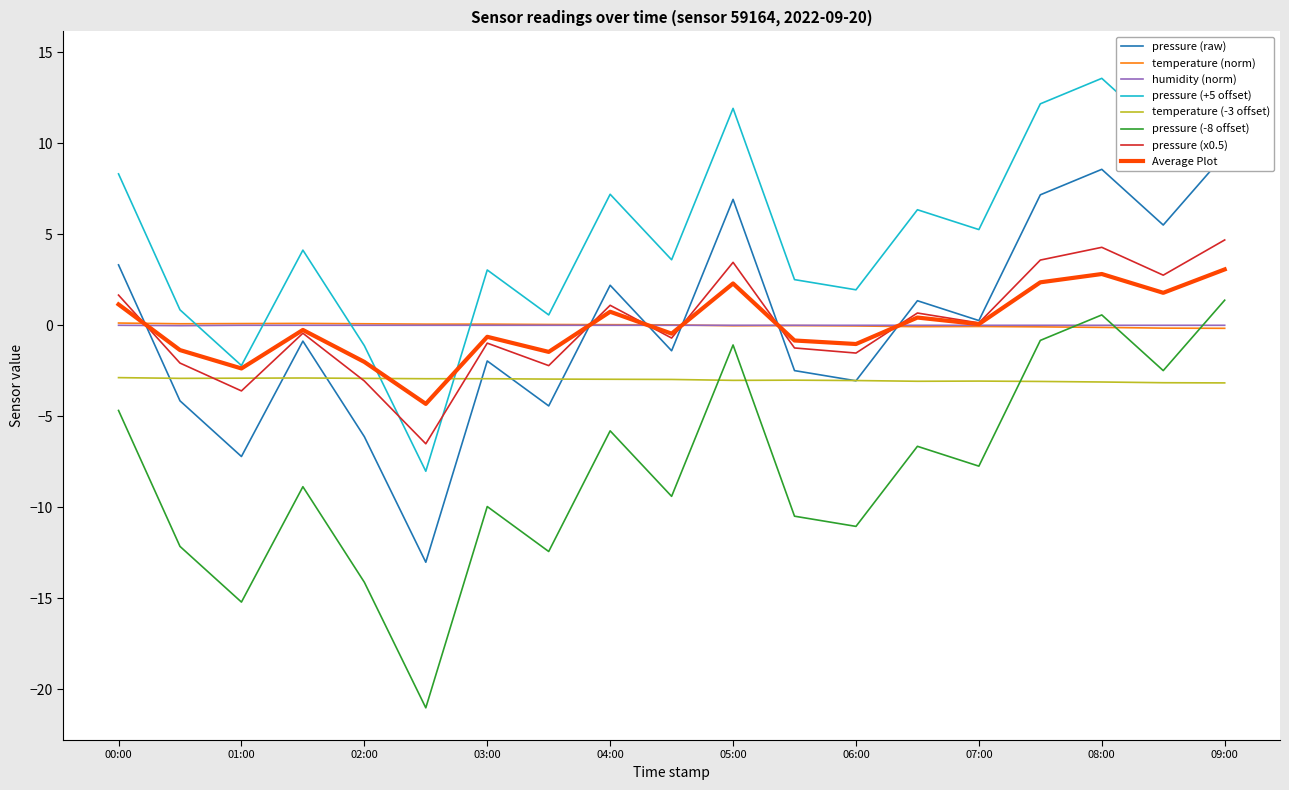

What is the label of the 8th point from the right?

05:30